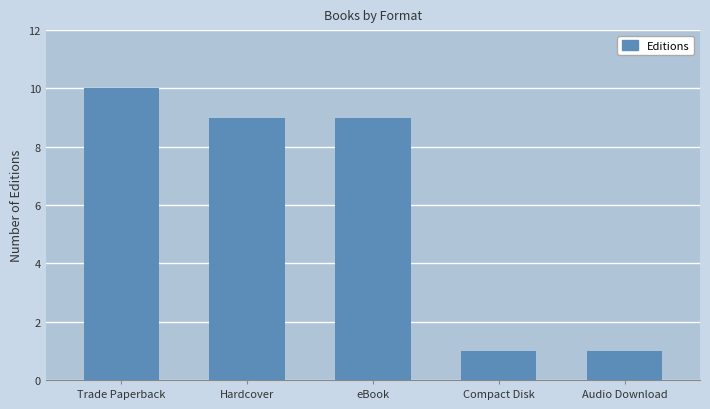

What is the label of the 5th bar from the right?

Trade Paperback